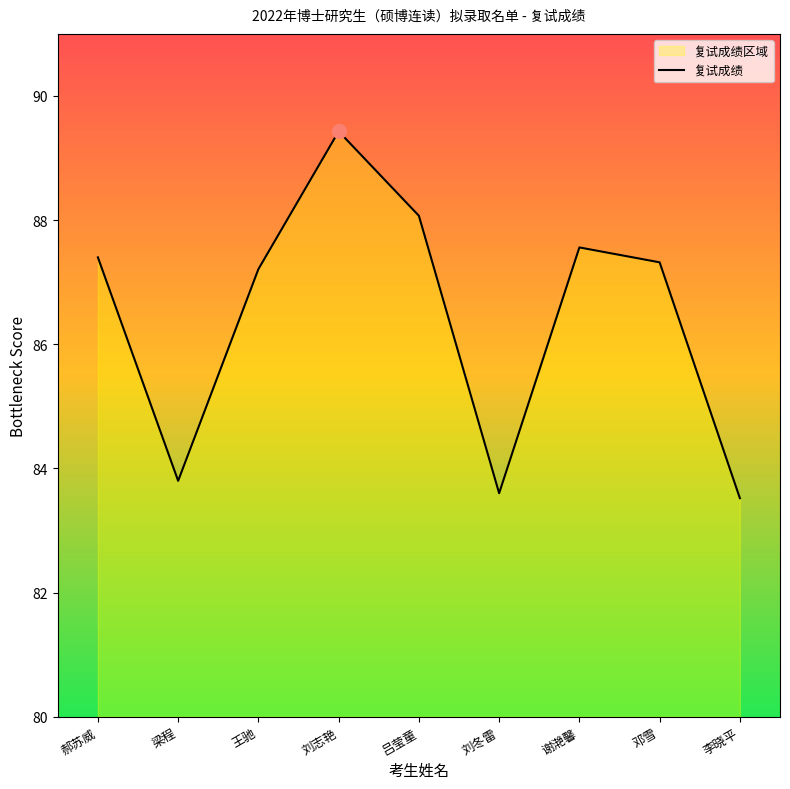

Reading left to right, extract all data points from this chart.

87.4	83.8	87.2	89.4	88.1	83.6	87.6	87.3	83.5